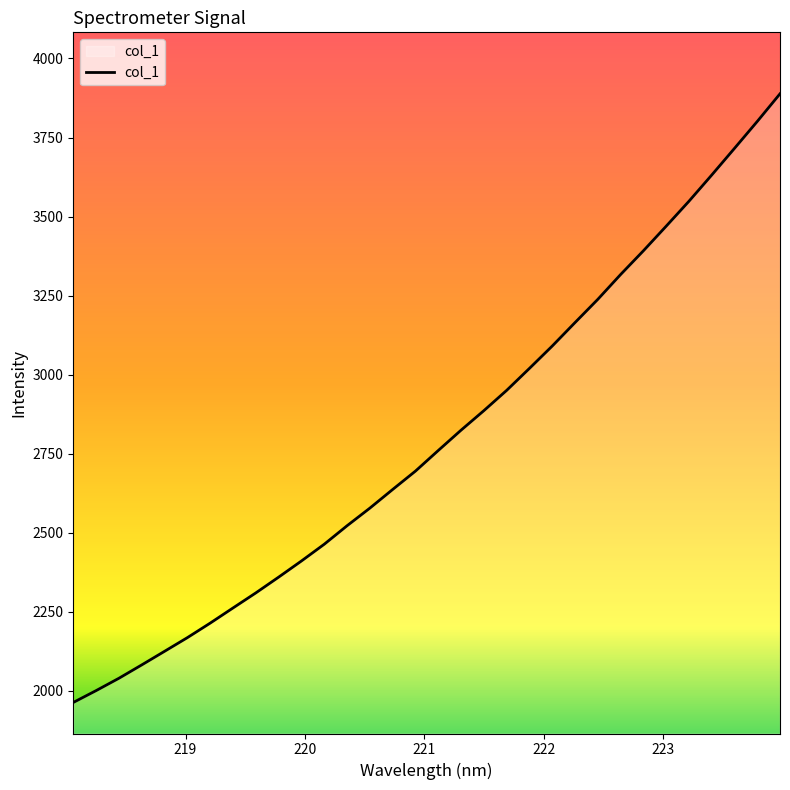

What is the maximum value shown in the chart?

3888.2